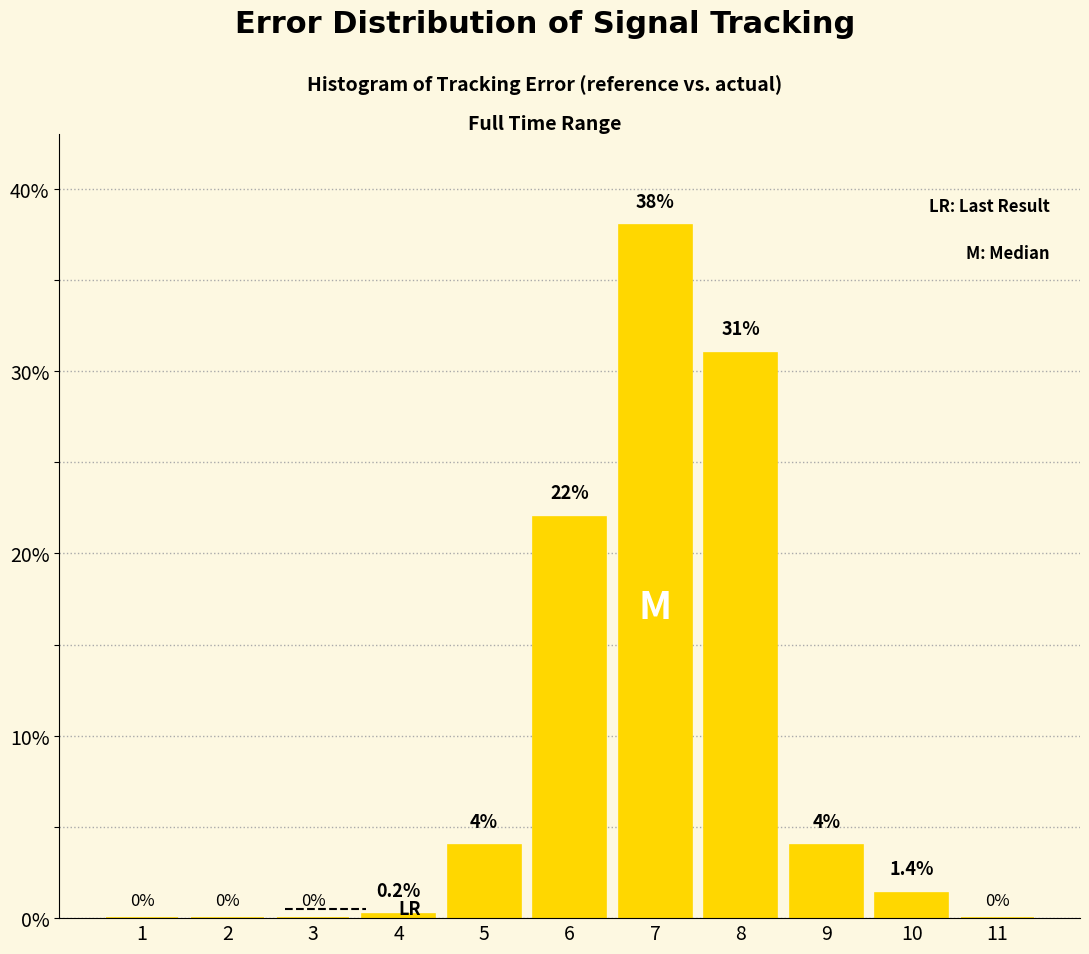

Reading left to right, list all the values displayed in this chart.

1=0.0	2=0.0	3=0.0	4=0.2	5=4.0	6=22.0	7=38.0	8=31.0	9=4.0	10=1.4	11=0.0